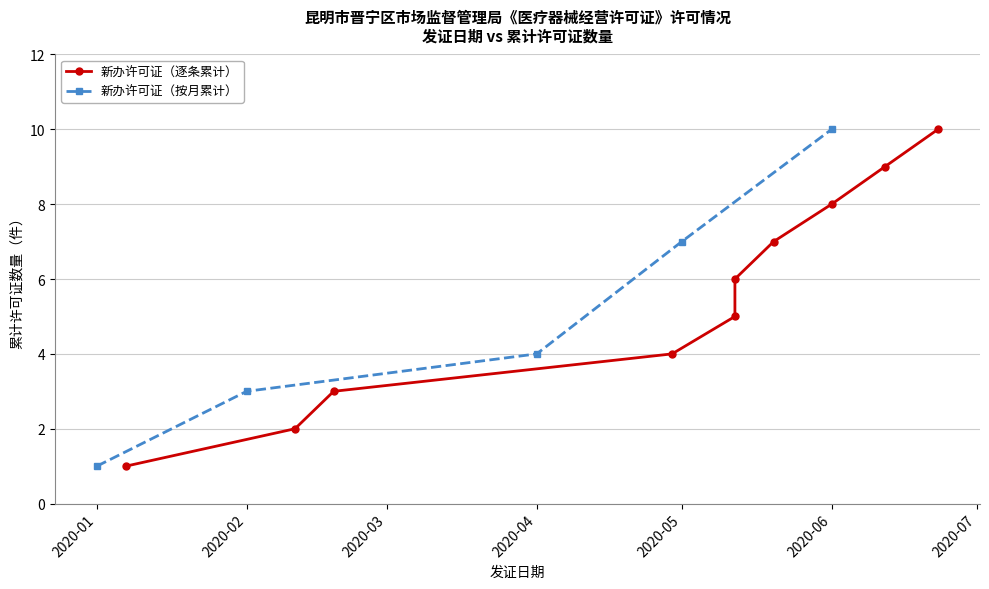

List the labels in order of 新办许可证（按月累计） value, largest first.

2020-06, 2020-05, 2020-04, 2020-02, 2020-01